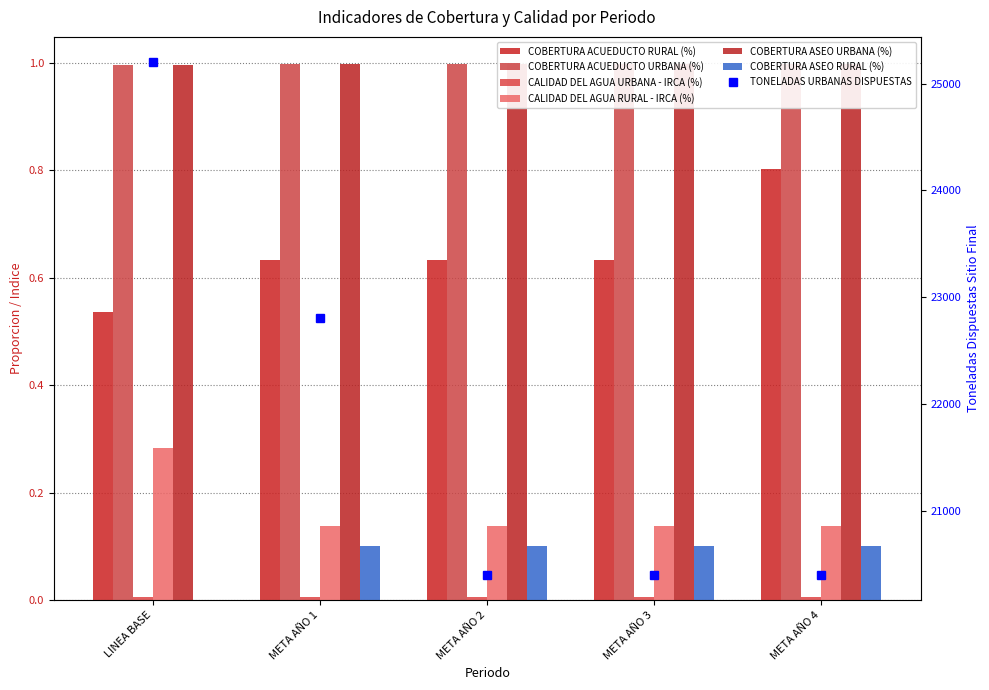

At which label does COBERTURA ACUEDUCTO RURAL (%) reach its peak?

META AÑO 4